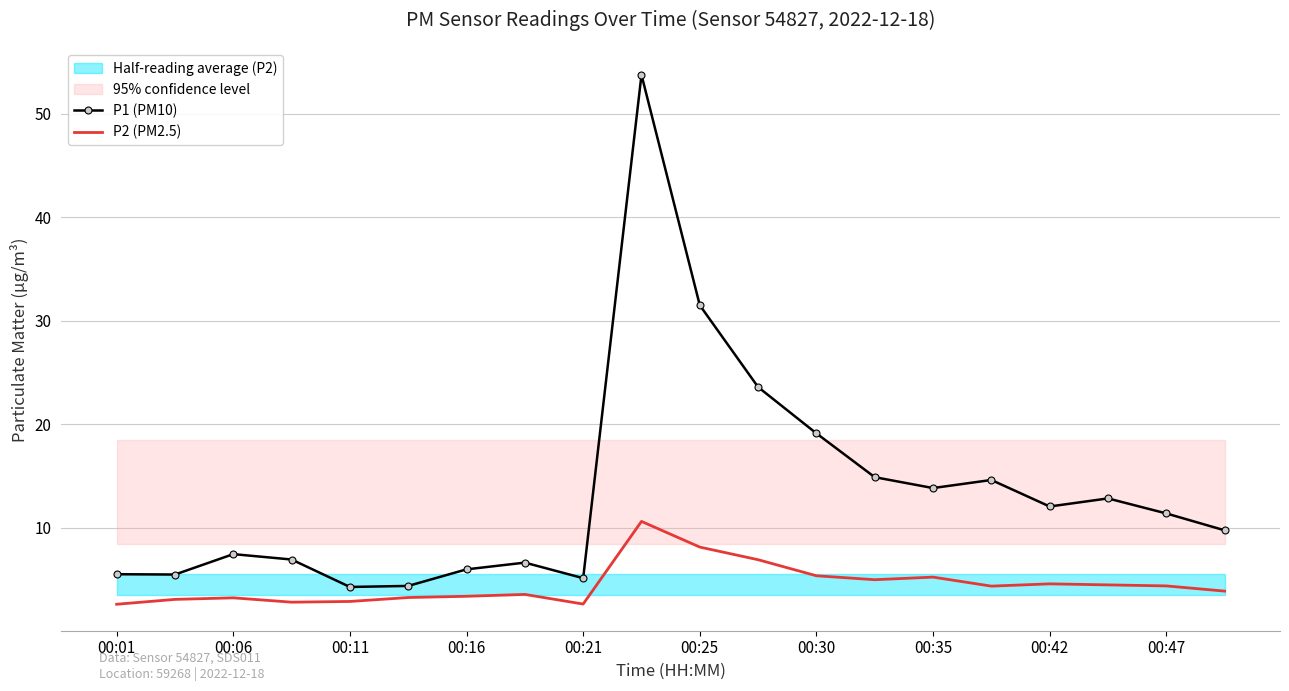

What is the maximum value for P1 (PM10)?

53.8